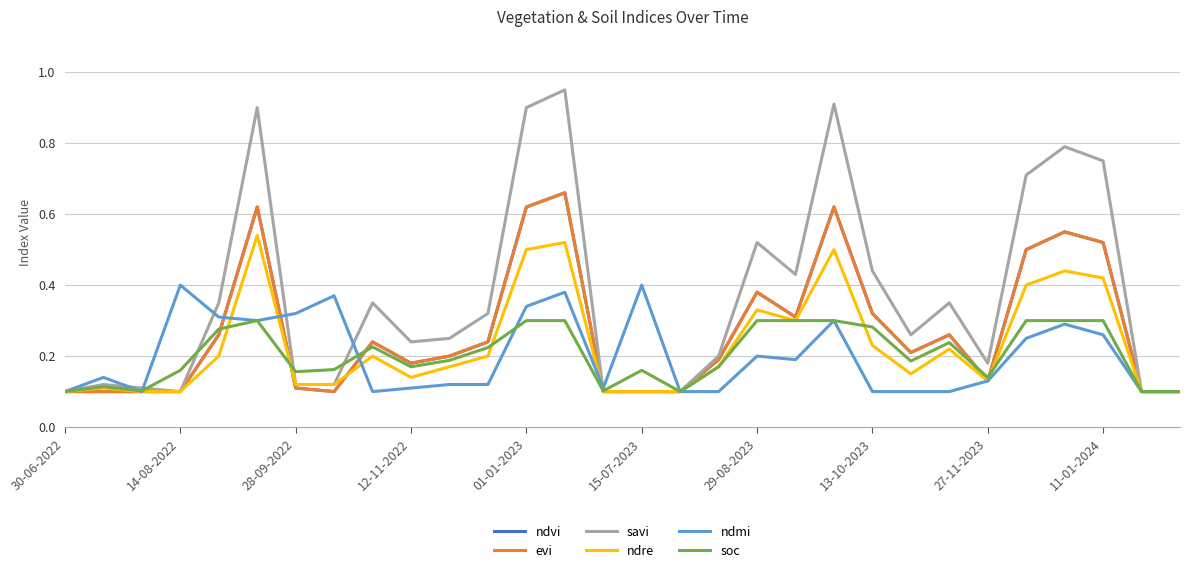

How many interior local valleys does the savi series have?

5